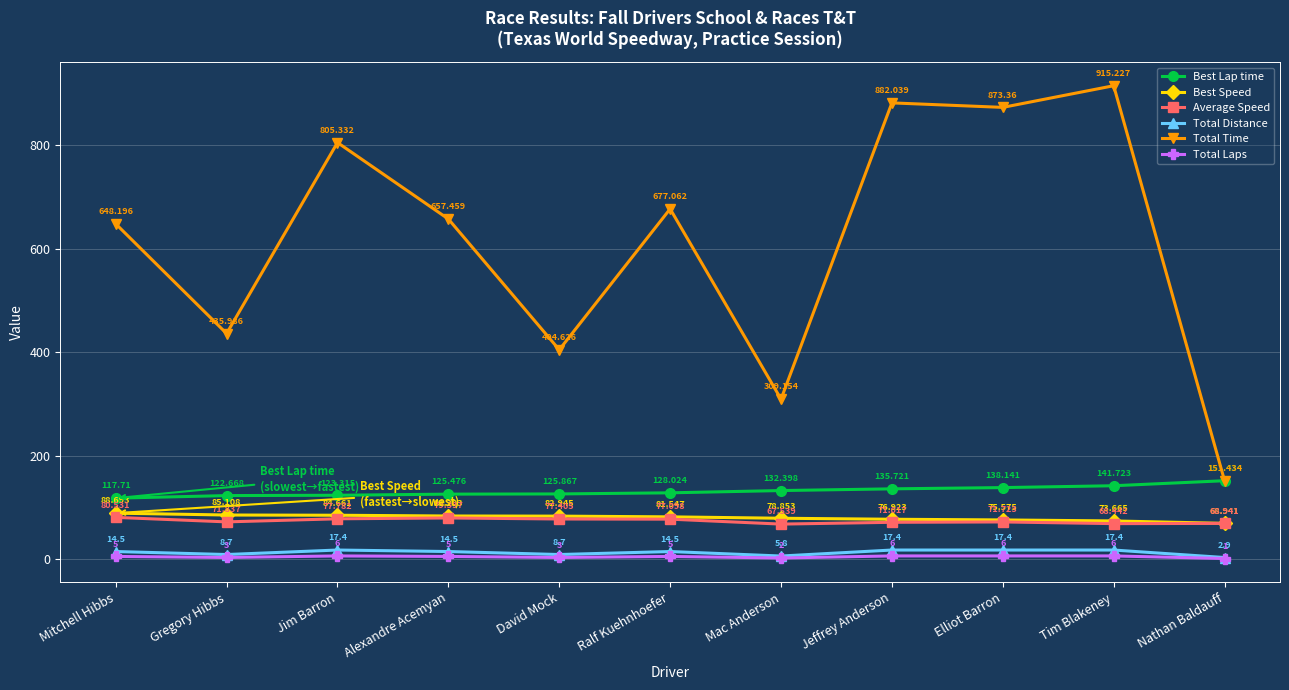

What is the difference between the maximum and second lowest values in the Total Time series?

606.1